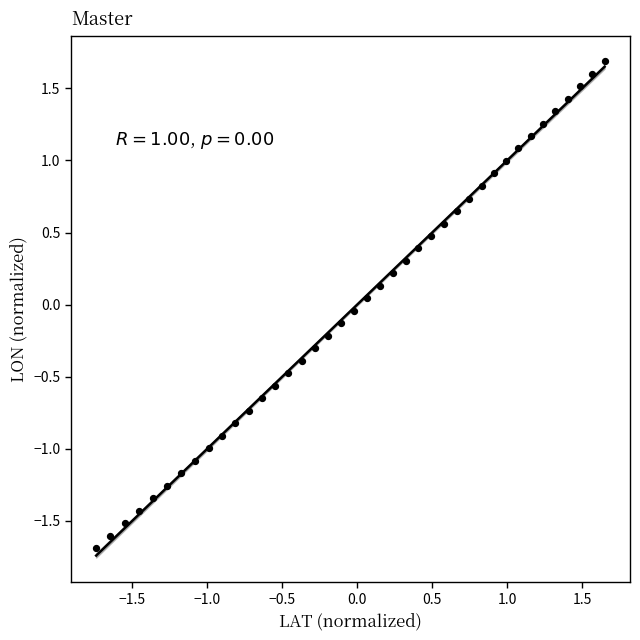

What is the range of Y values (max minus min)?

3.4